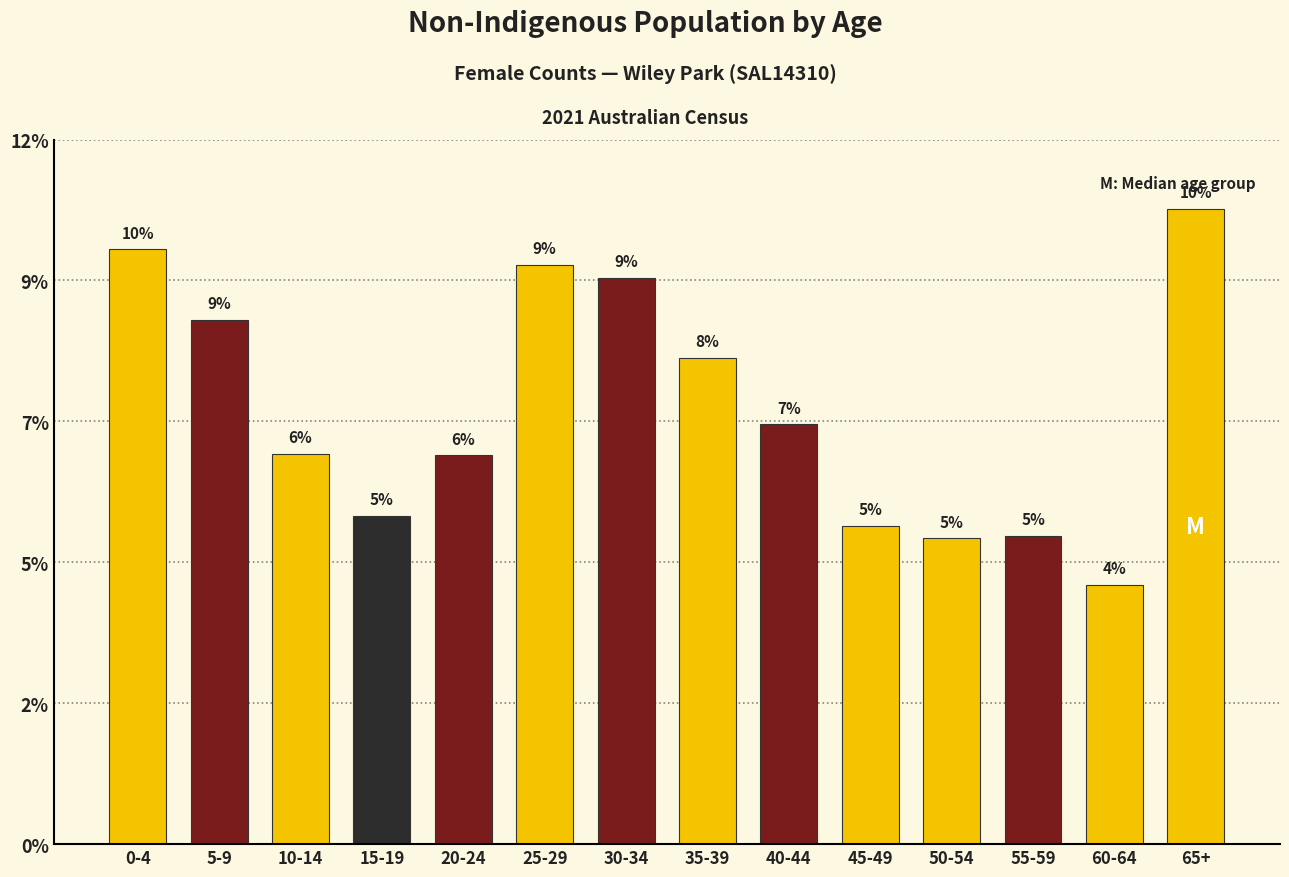

Does the chart contain any negative values?

No